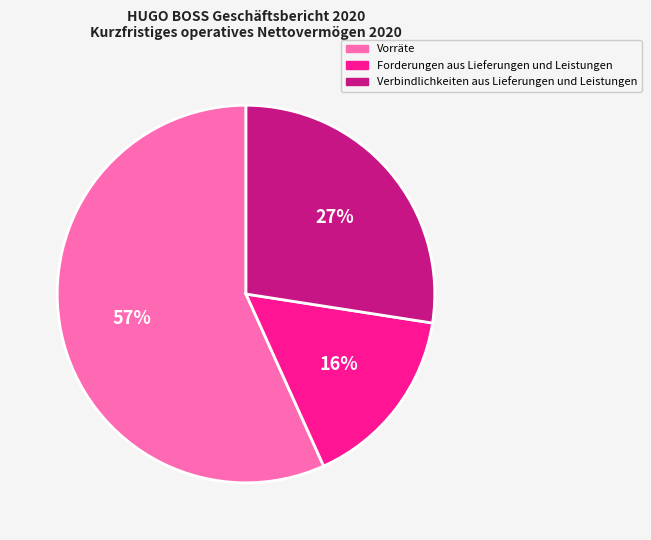

Which slice represents more than half of the pie?

Vorräte